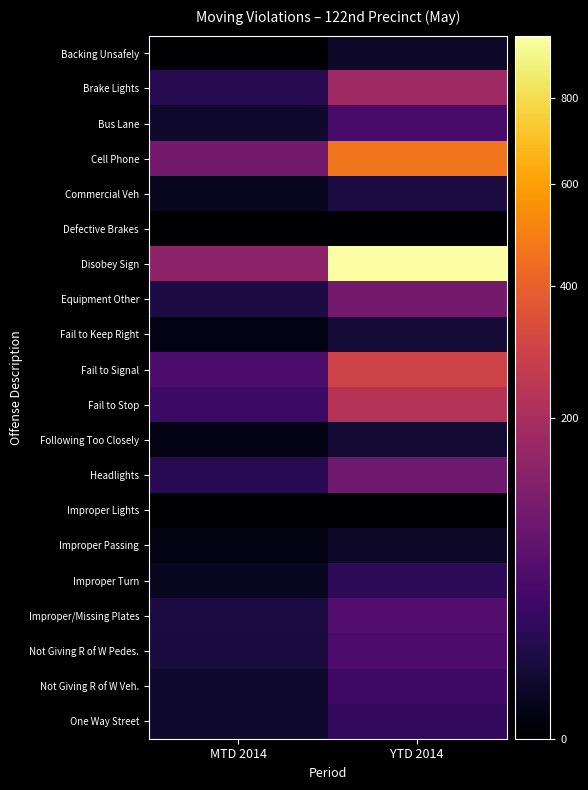

Count the number of data series in this chart.

20